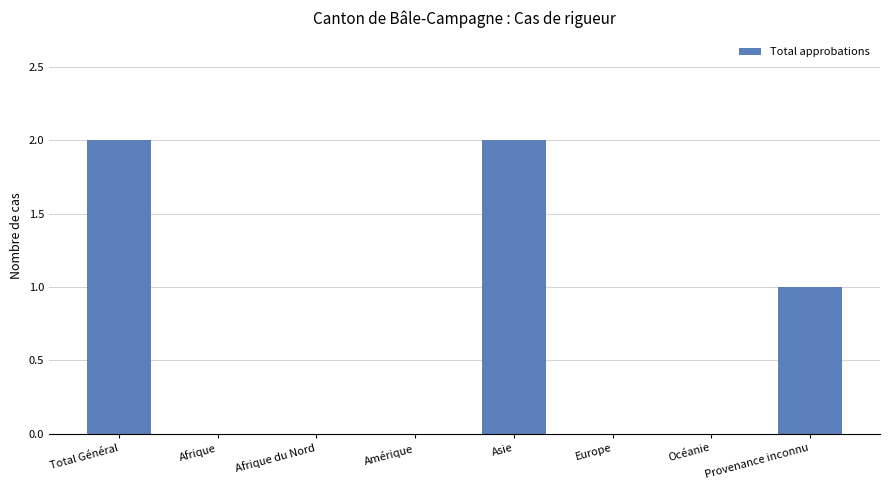

True or false: the data shows -1 at Océanie.

False